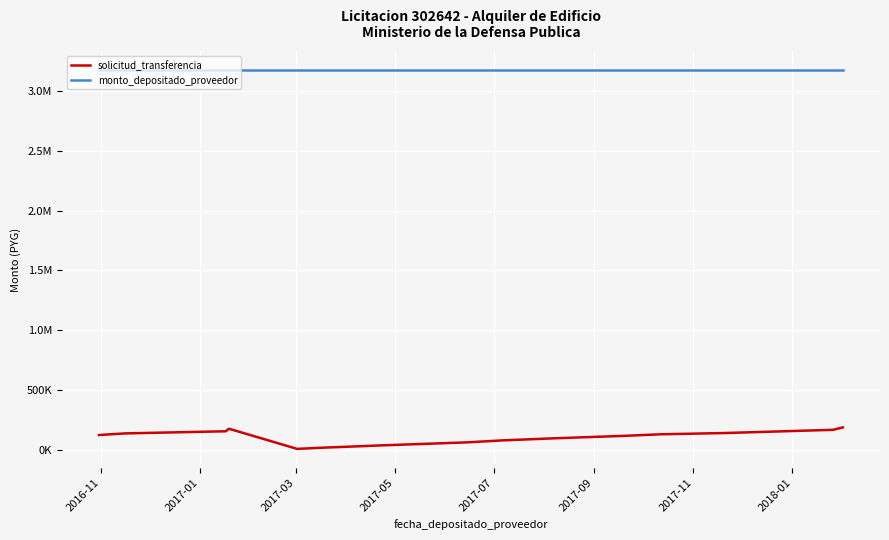

The solicitud_transferencia series shows 22700 at 2017-09. True or false?

False